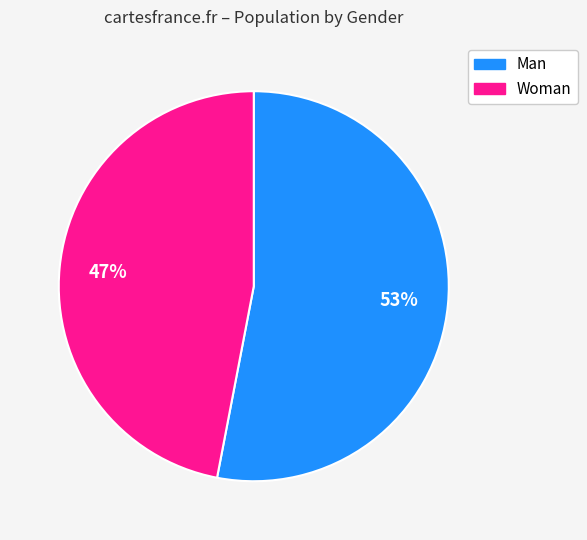

What percentage is the Woman slice, to the nearest percent?

47%